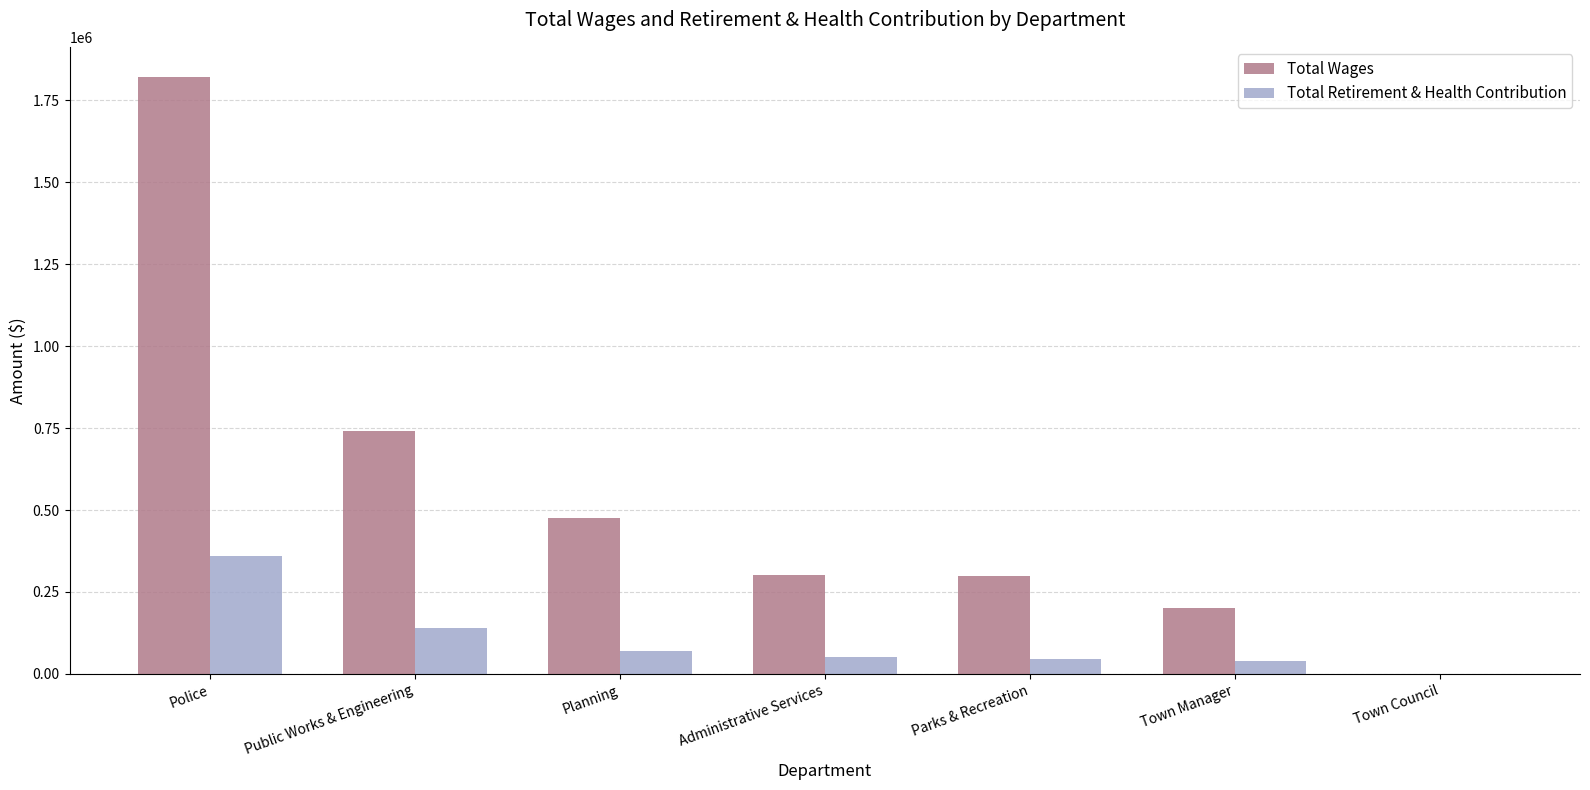

What is the sum of all Total Retirement & Health Contribution values?

709581